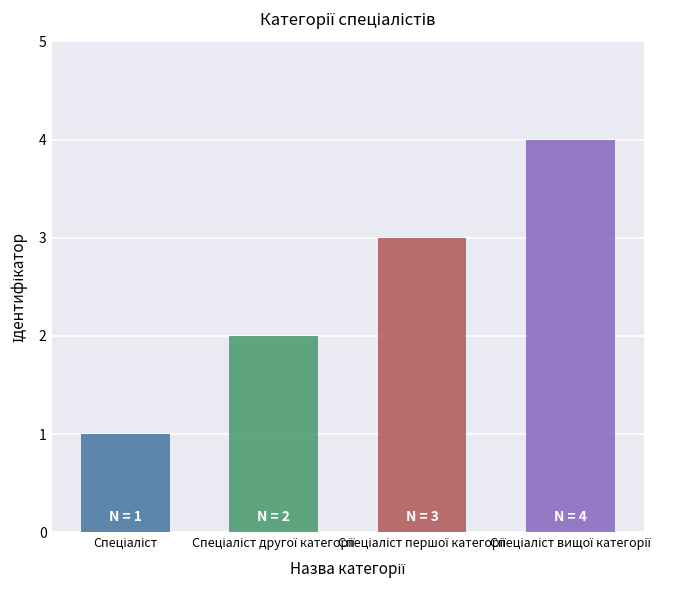

What is the label of the 1st bar from the left?

Спеціаліст